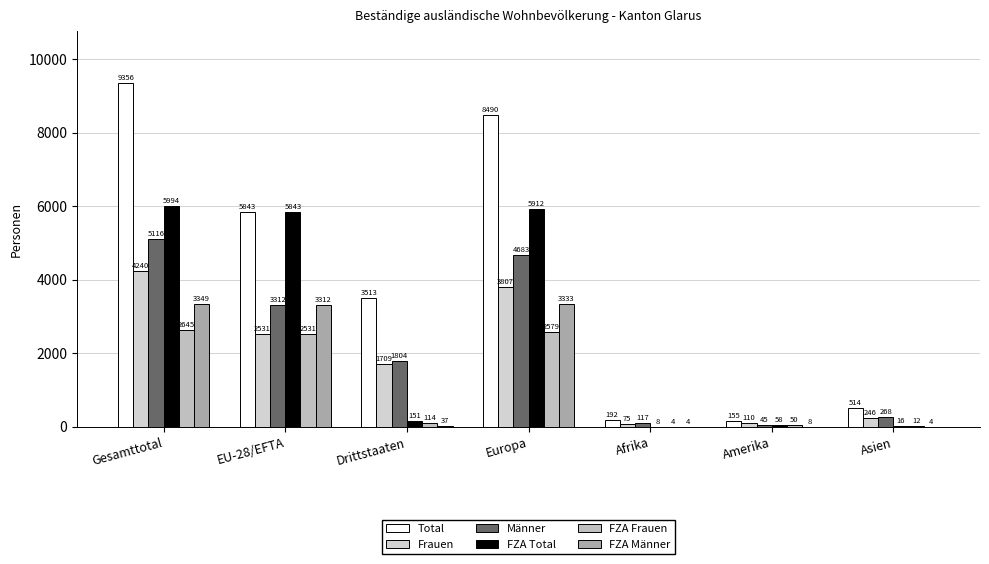

Are the bars horizontal?

No